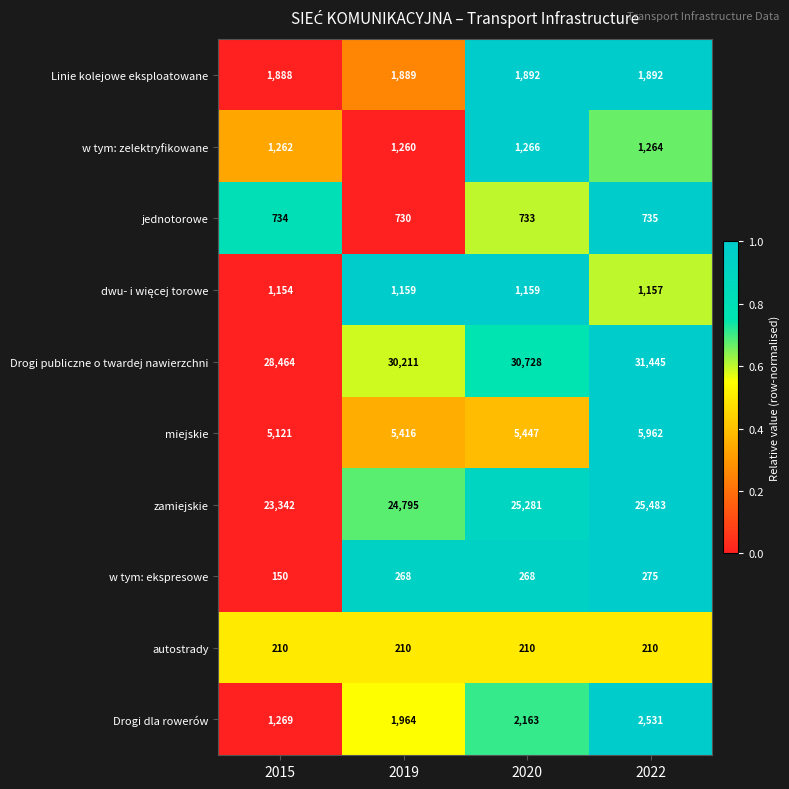

Between 2015 and 2019, which series saw the biggest shift?

Drogi publiczne o twardej nawierzchni